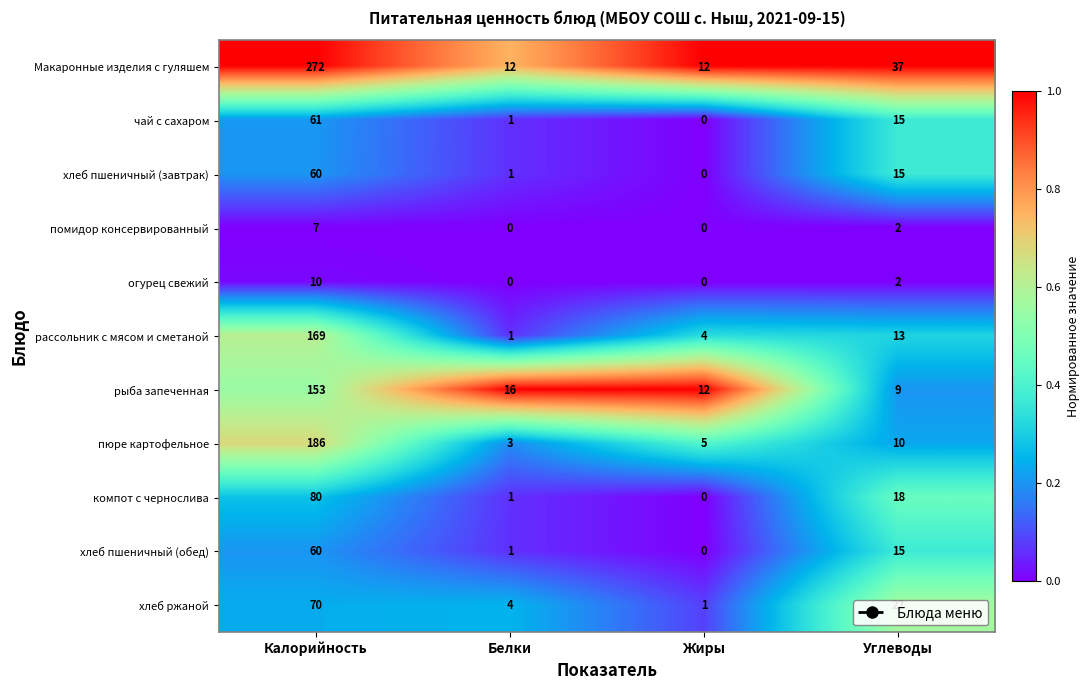

What is the difference between the highest and lowest values at Жиры?

12